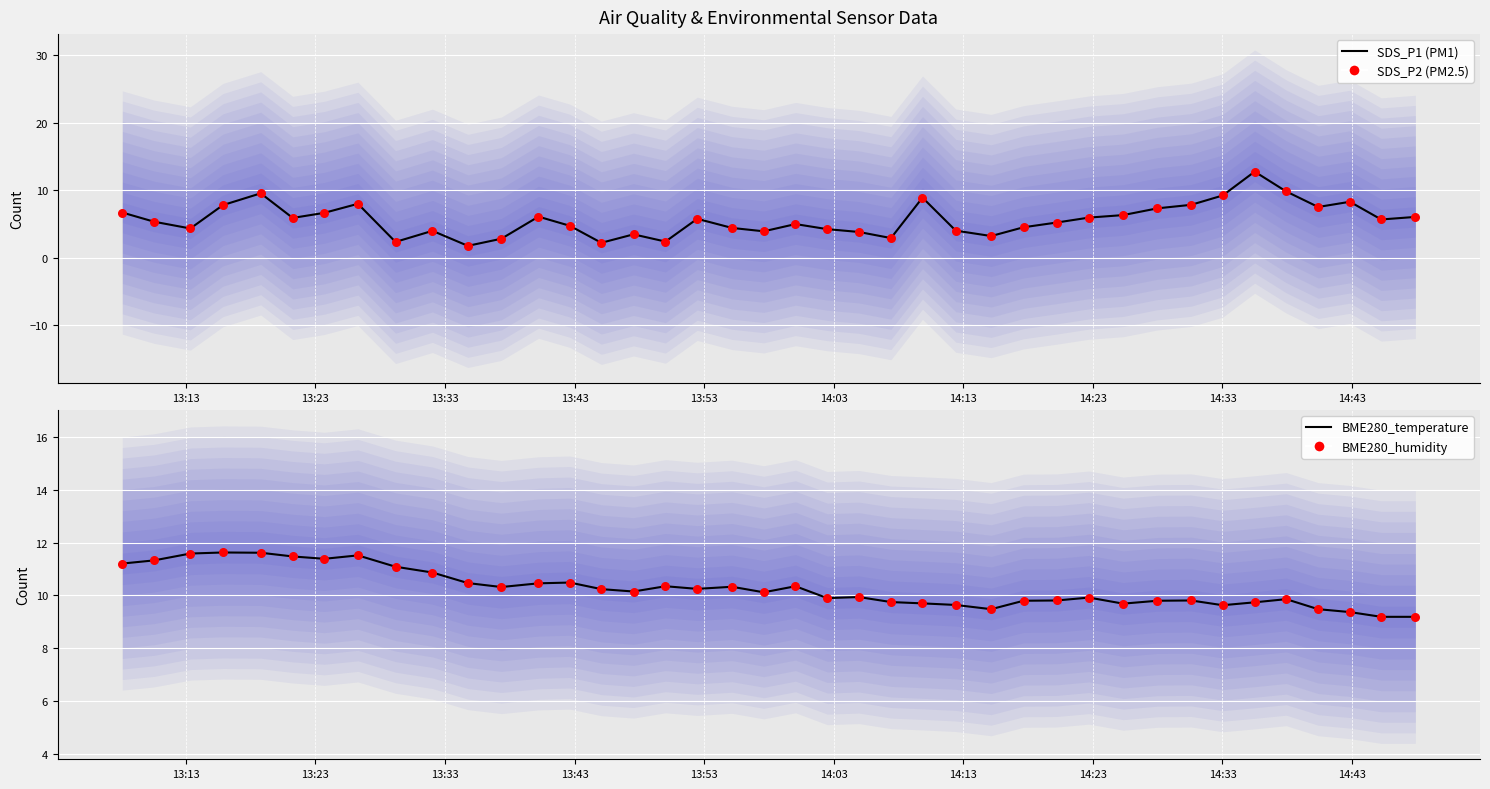

Is the value of BME280_humidity scatter at 12 greater than the value of BME280_temperature at 14:13?

No